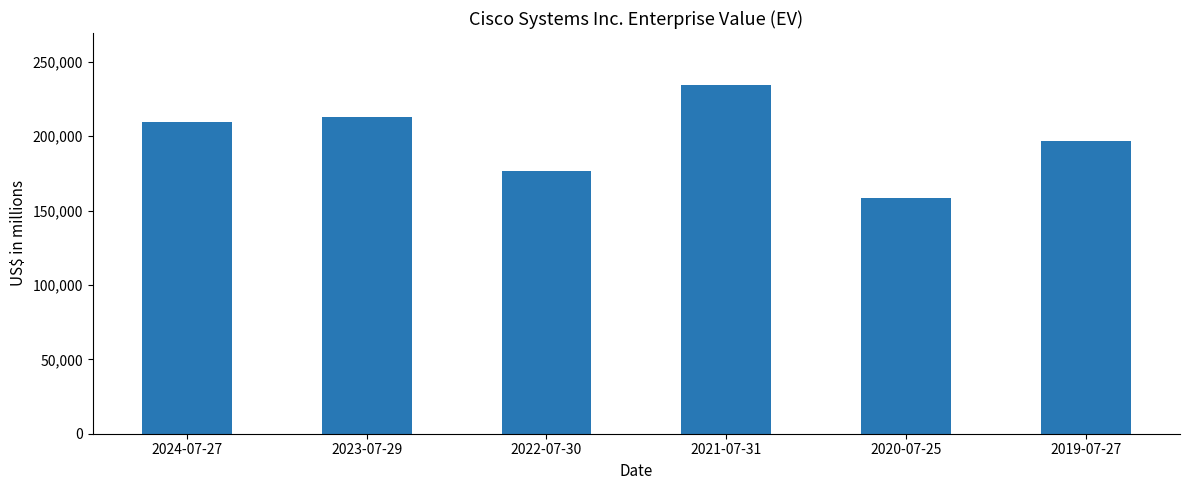

Between 2023-07-29 and 2020-07-25, which is larger?

2023-07-29